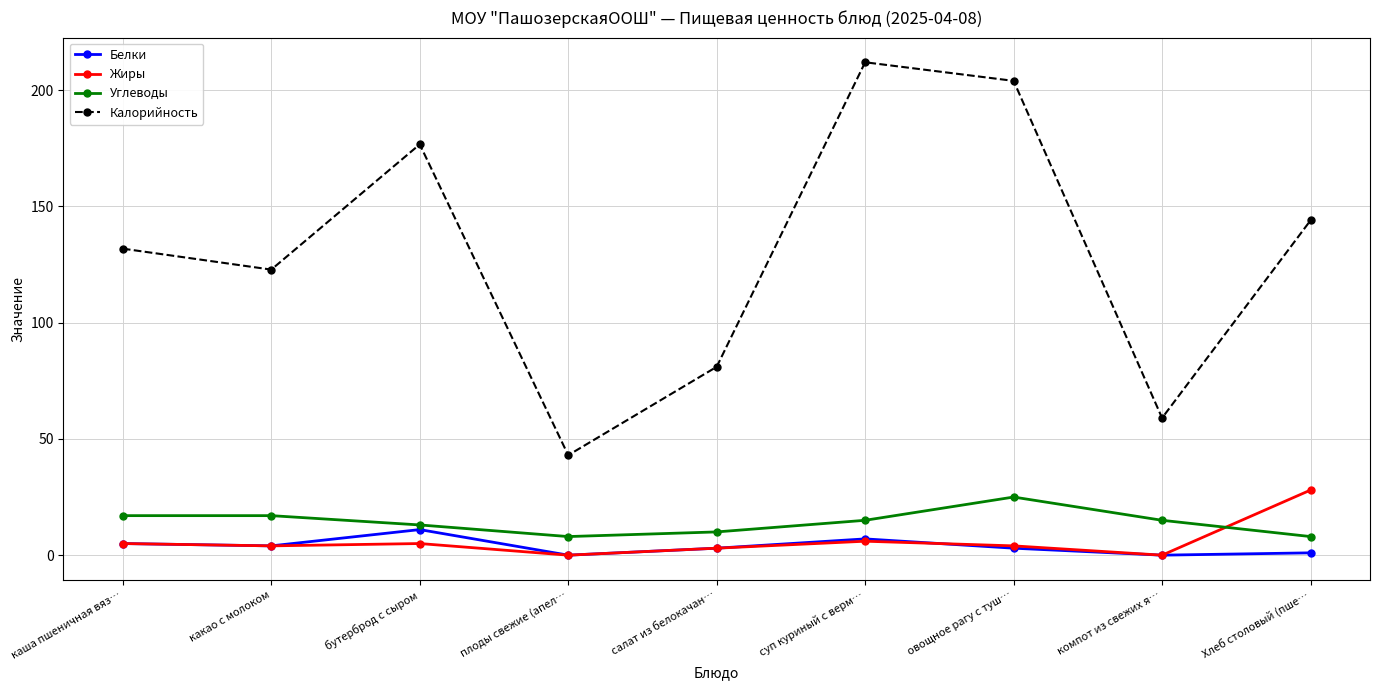

Count the number of categories in the chart.

9